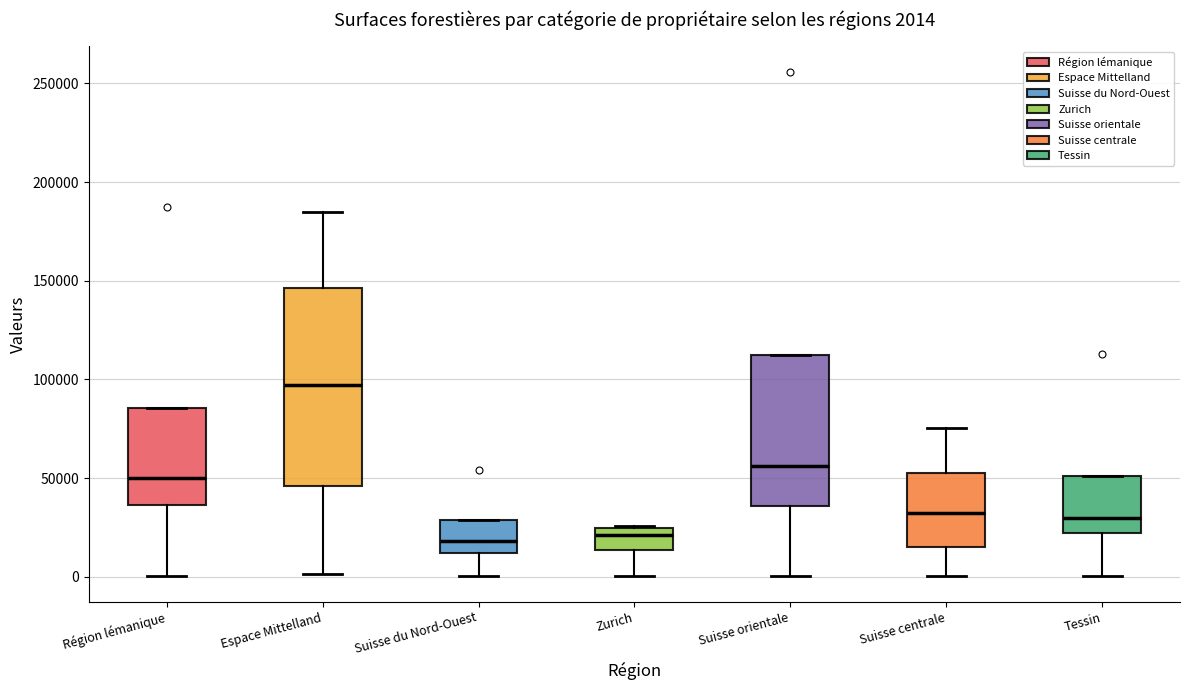

Comparing the boxes themselves (not the whiskers), which one is the tallest?

Espace Mittelland